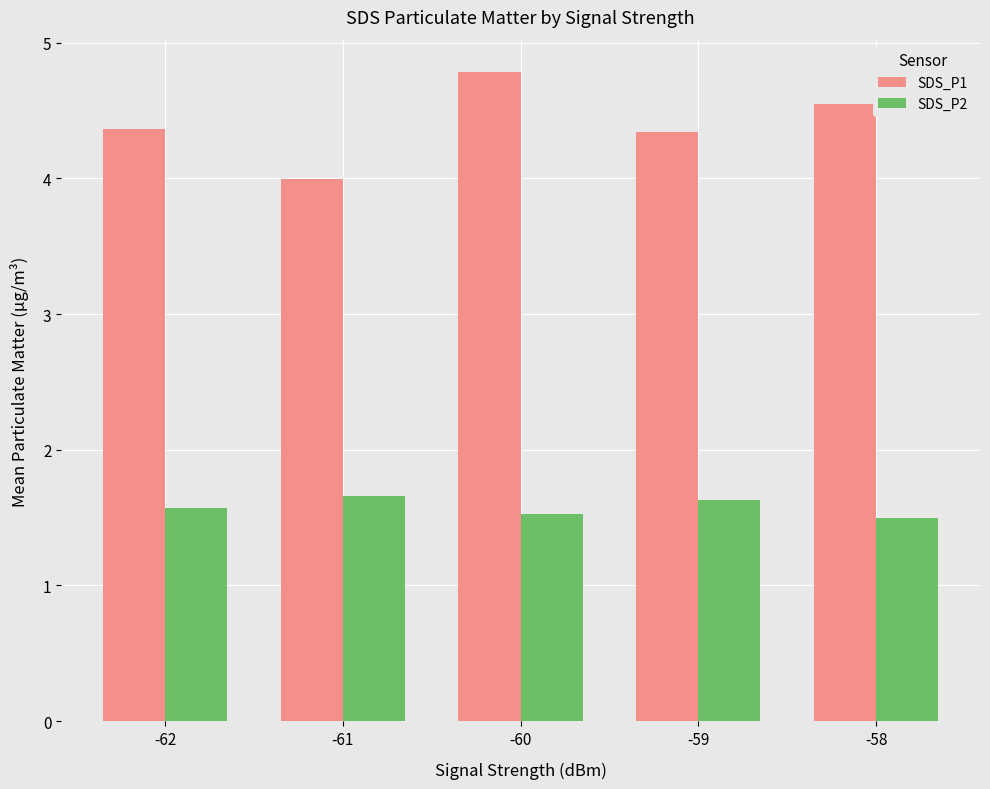

Rank the series by their maximum value, from highest to lowest.

SDS_P1, SDS_P2